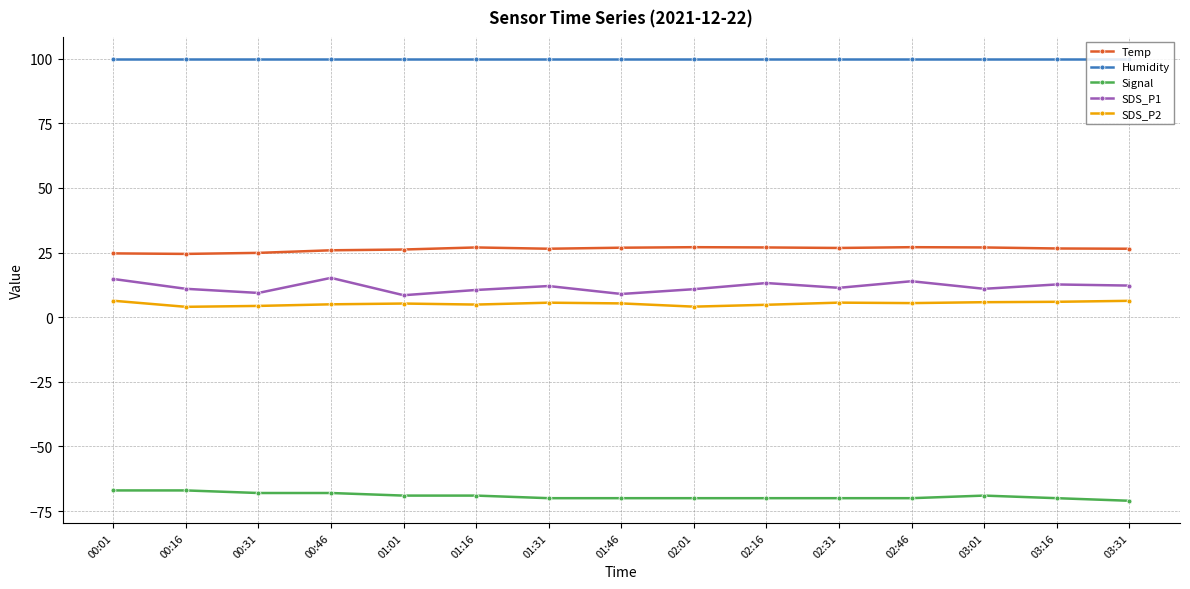

Rank the series by their maximum value, from lowest to highest.

Signal, SDS_P2, SDS_P1, Temp, Humidity